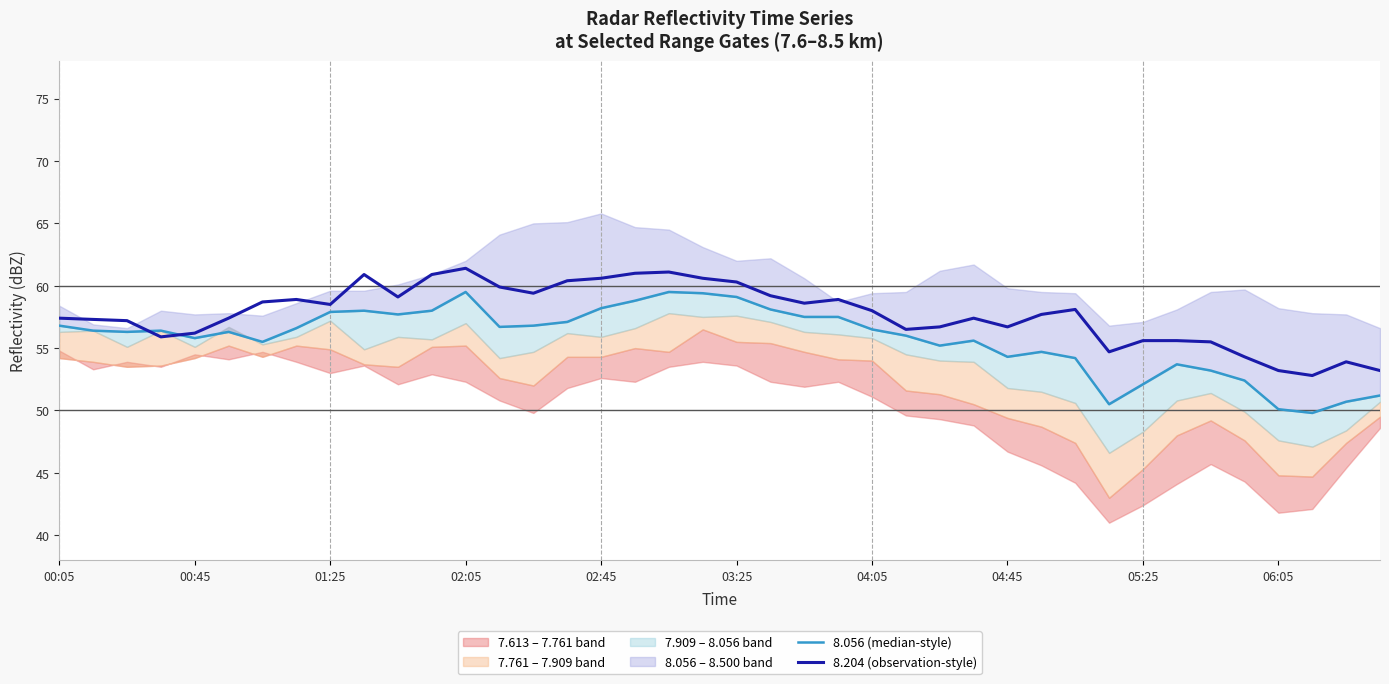

What is the lowest value of the 8.204 (observation-style) series?

52.8